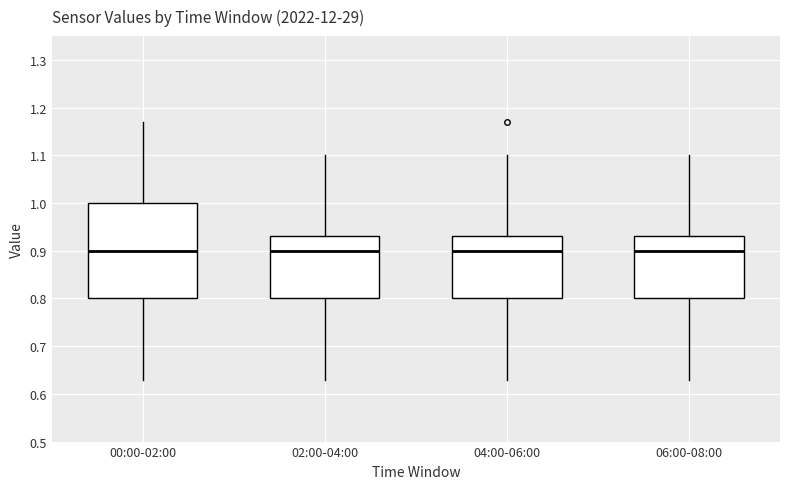

Comparing the boxes themselves (not the whiskers), which one is the tallest?

00:00-02:00